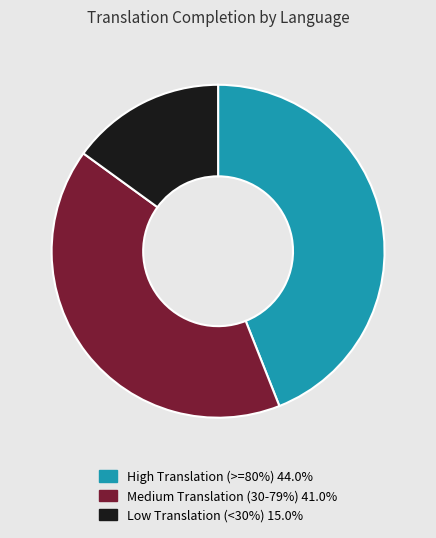

Count the number of slices in the pie.

3